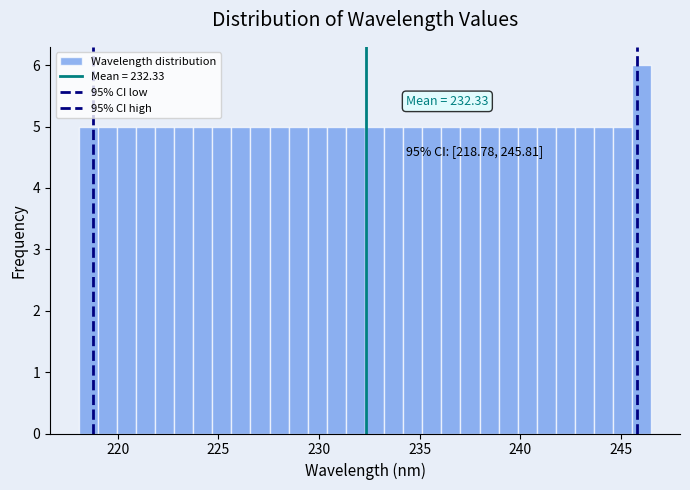

Around what value on the x-axis is the tallest bar? Give the approximate position of its centre, as read against the axis.

246.0